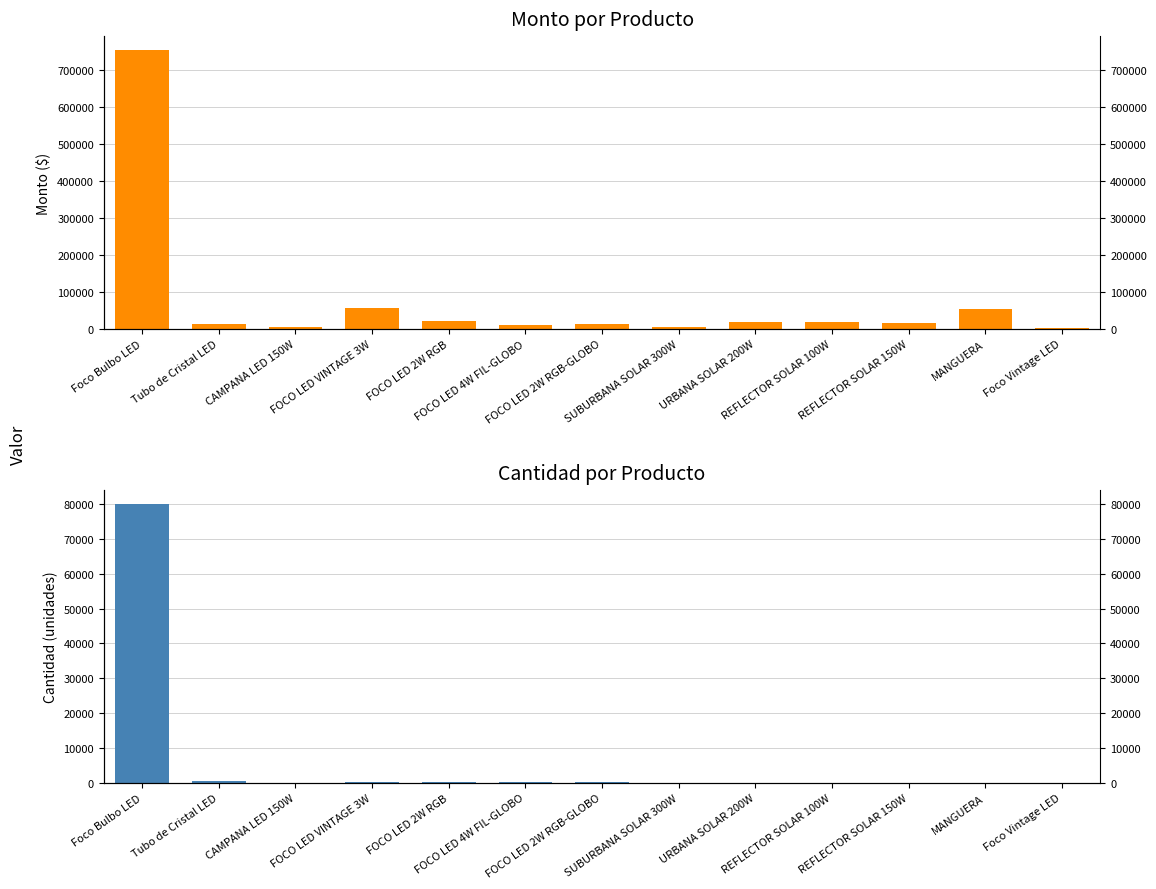

Where is Cant. nearest to the value 40002?

Tubo de Cristal LED